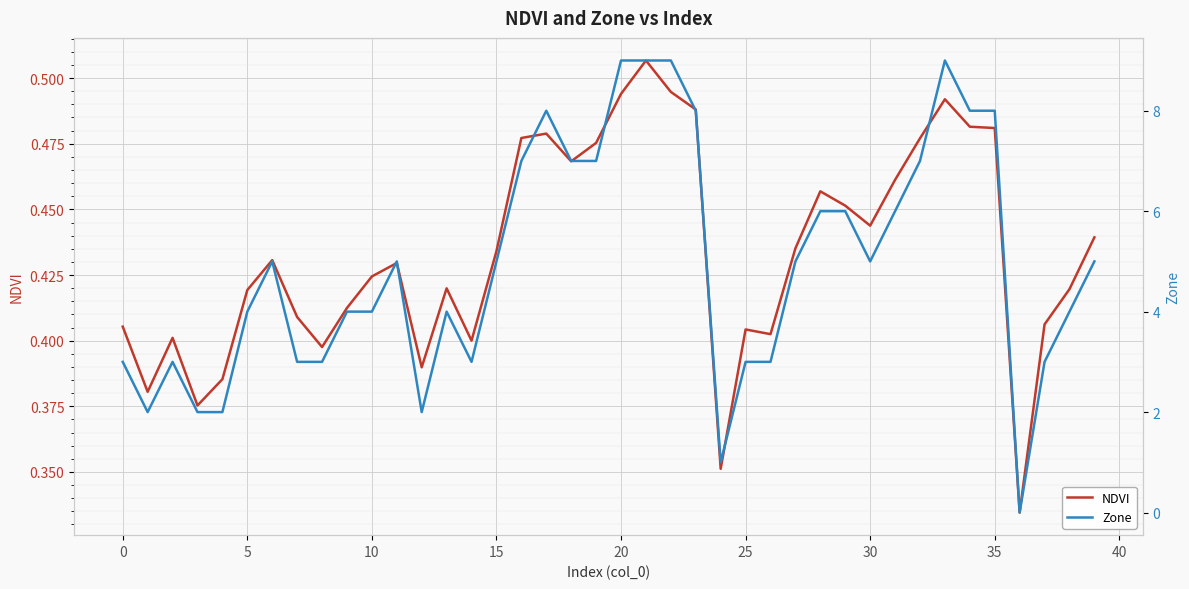

What is the value of the Zone point at the 13th from the left?

2.0